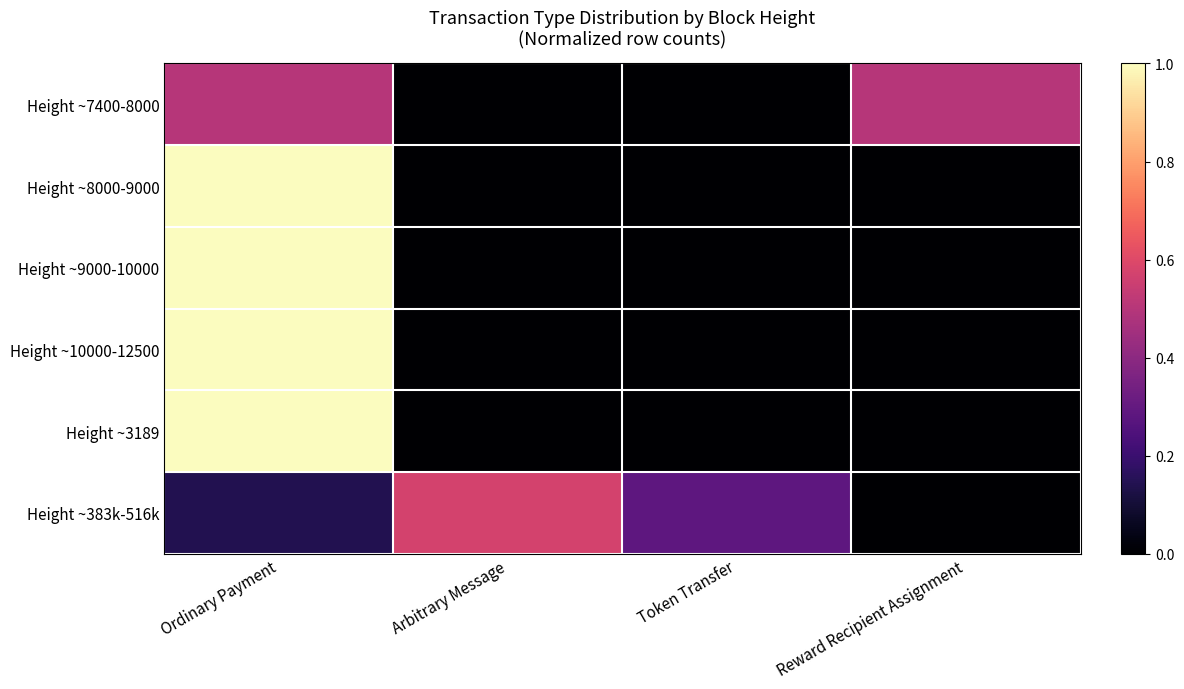

Between Arbitrary Message and Token Transfer, which is larger?

Arbitrary Message